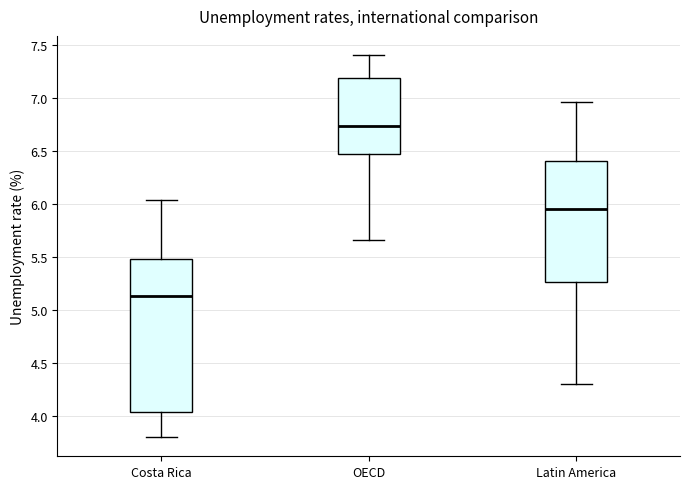

Reading left to right, read every box against the y-axis: the position of its median line, the range the box covers, and the ends of its whiskers. The values are not printed on the chart, so give them approximately, as read against the axis.

Costa Rica: median 5.15, box 4.05 to 5.50, whiskers 3.80 to 6.05
OECD: median 6.75, box 6.50 to 7.20, whiskers 5.65 to 7.40
Latin America: median 5.95, box 5.25 to 6.40, whiskers 4.30 to 6.95